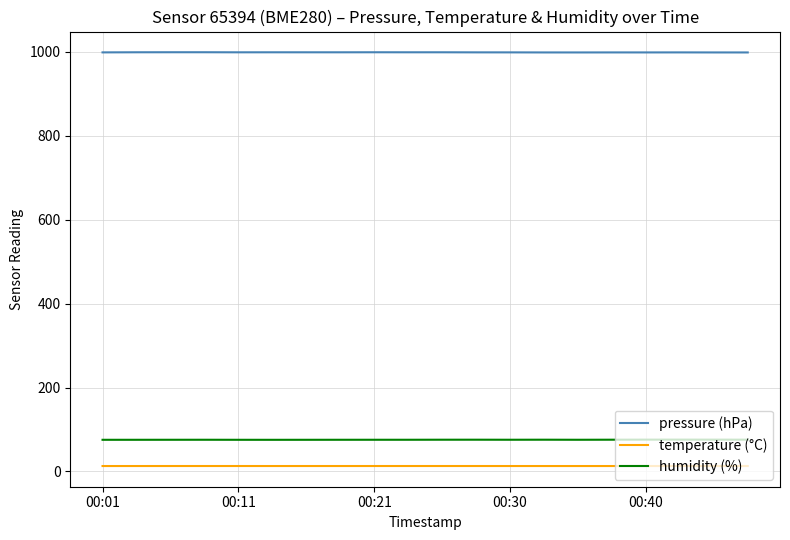

Count the pressure (hPa) values in the range 998 to 999.

20